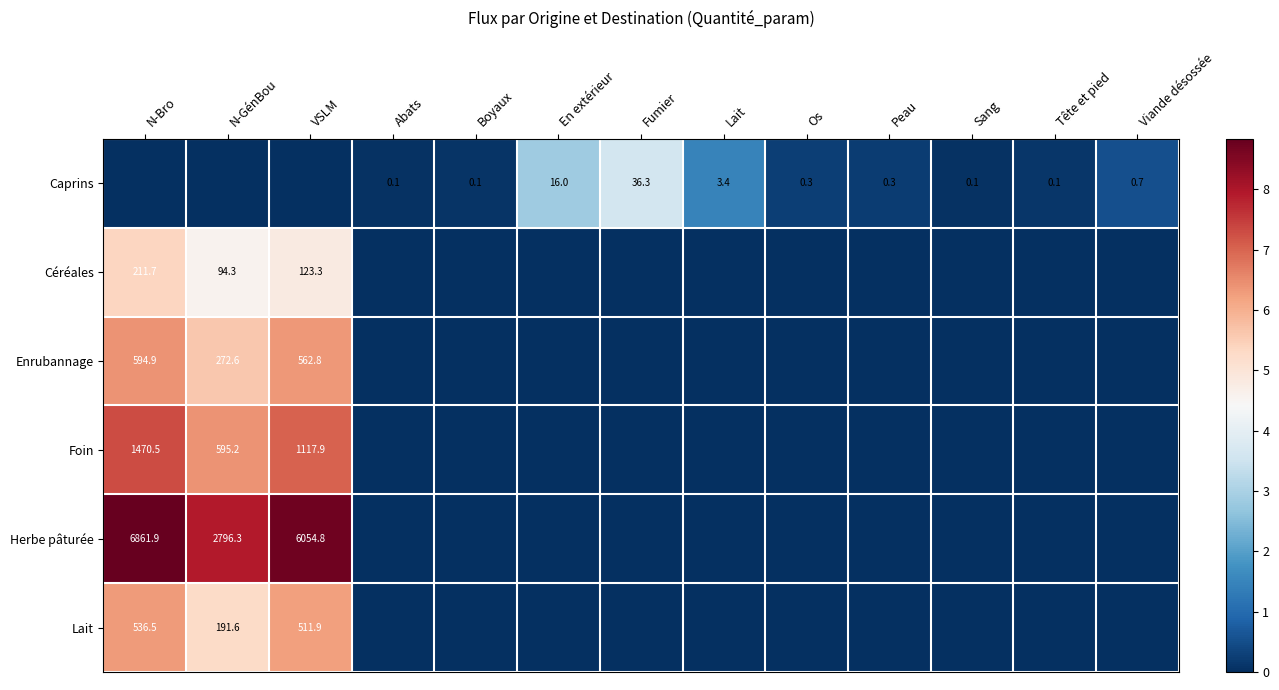

True or false: Caprins has a value of 0.1 at Abats.

True